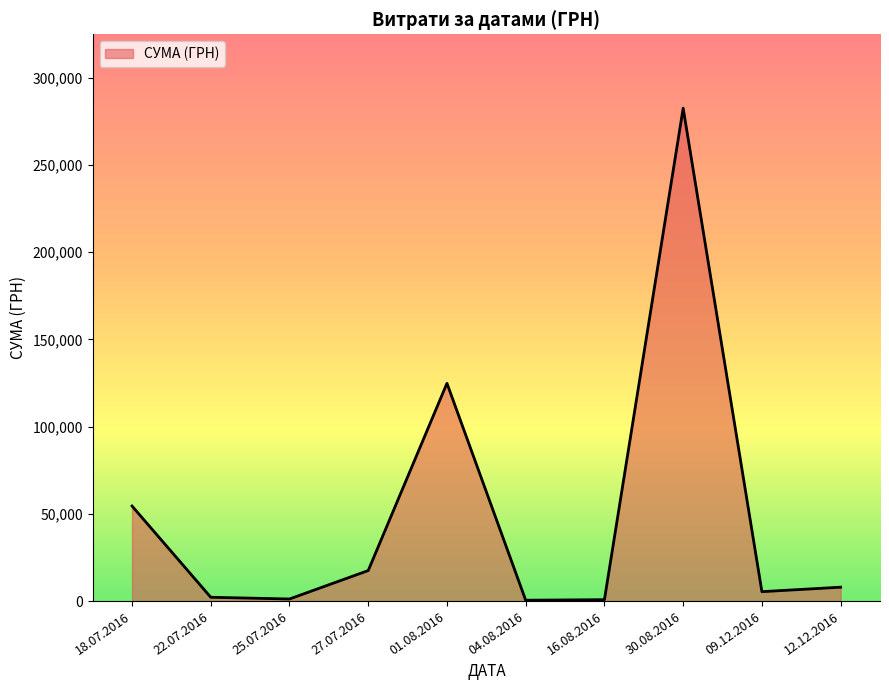

What is the change in value from 01.08.2016 to 12.12.2016?

-116868.5